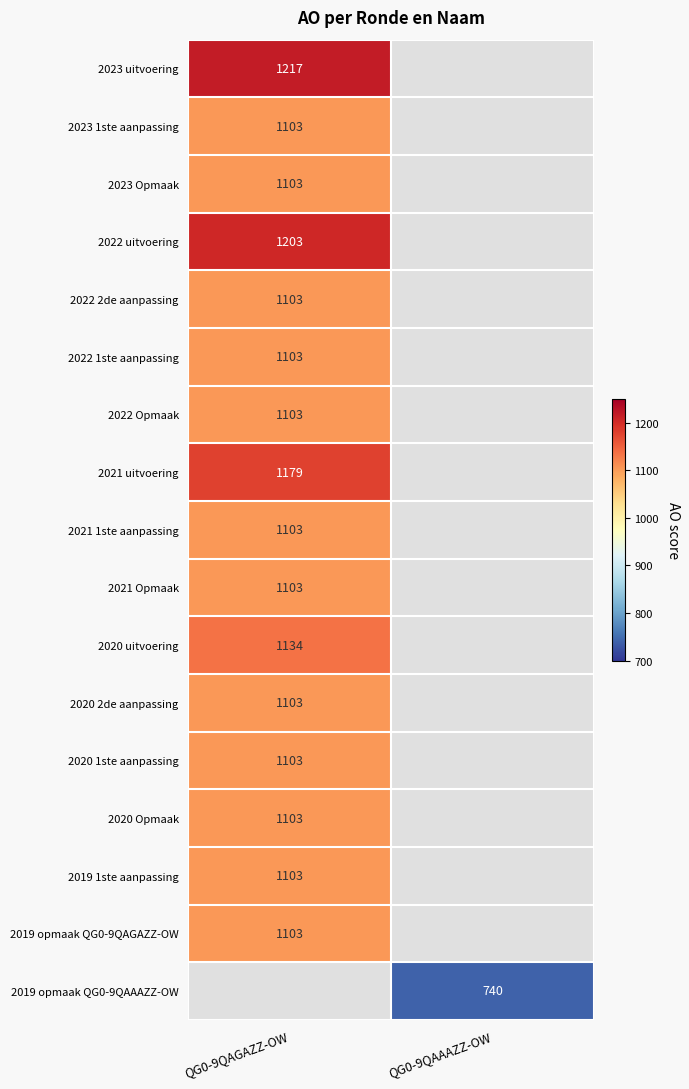

What is the smallest value displayed?

740.0